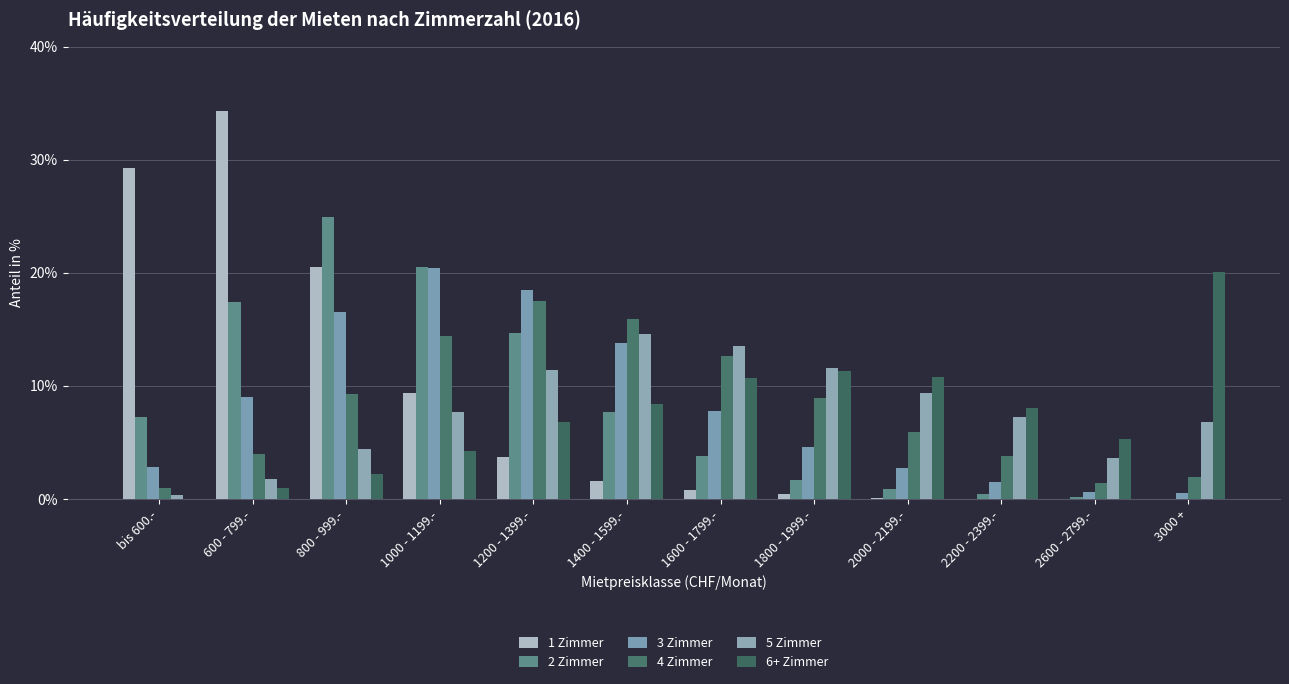

How many series are shown in this chart?

6